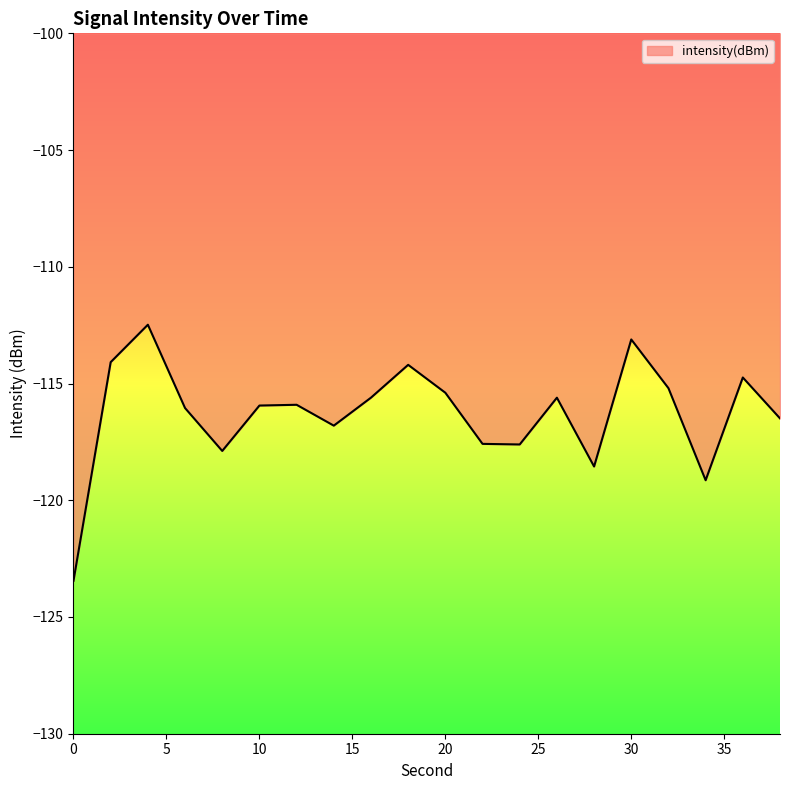

What is the maximum value shown in the chart?

-112.5